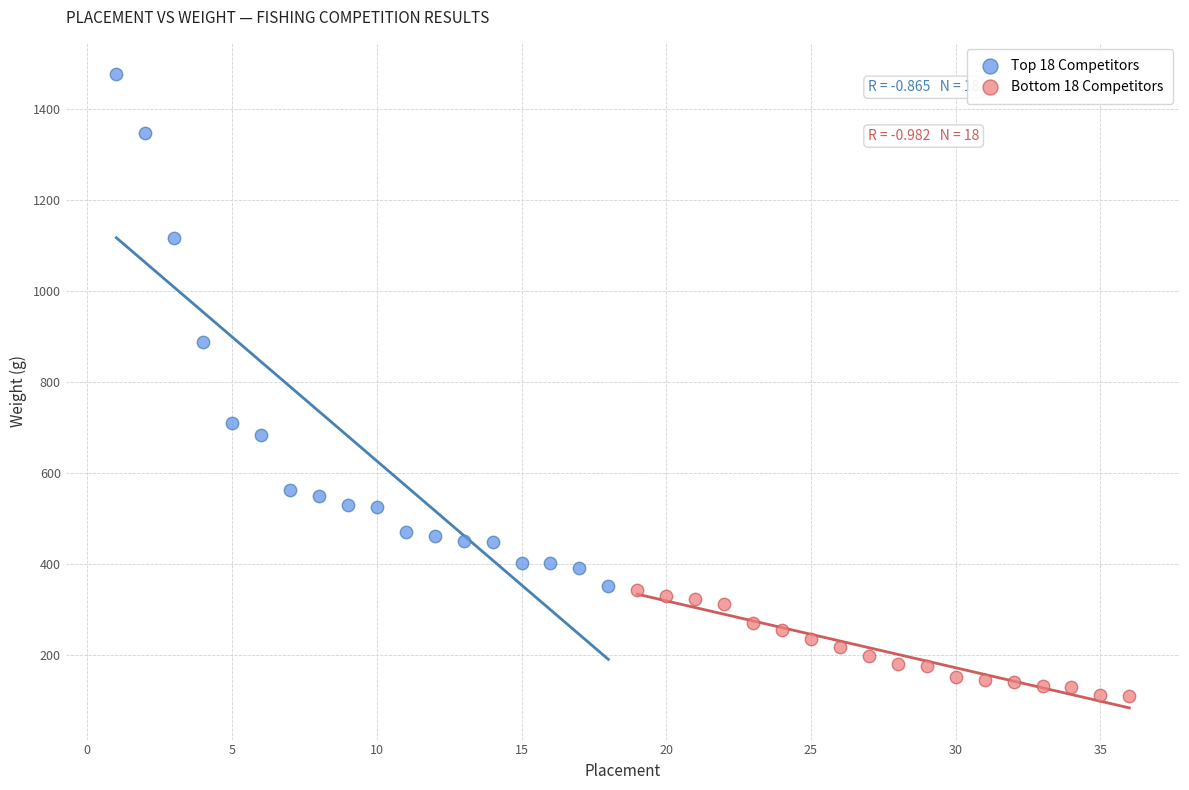

Which series reaches the maximum Y coordinate?

Top 18 Competitors